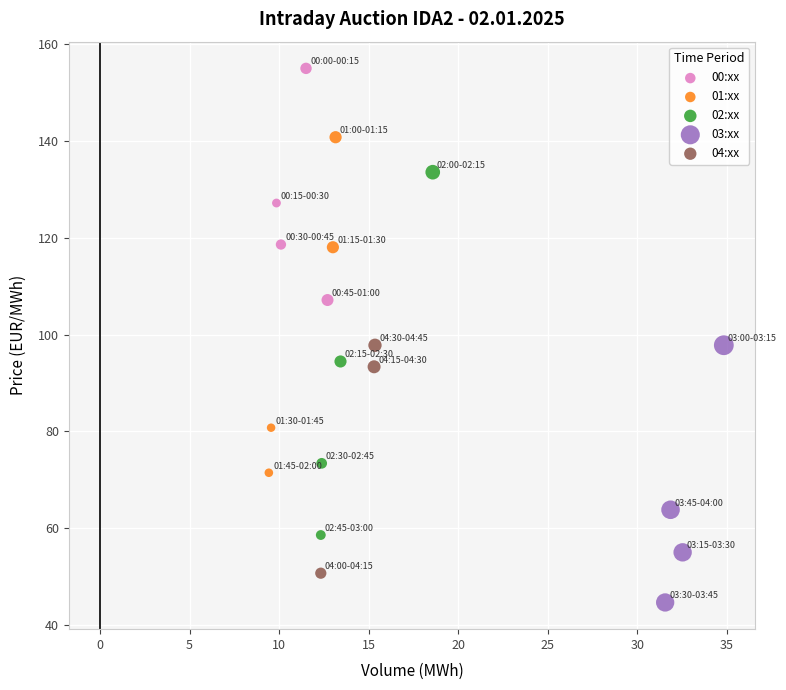

Which series has the largest Y range (max minus min)?

02:xx